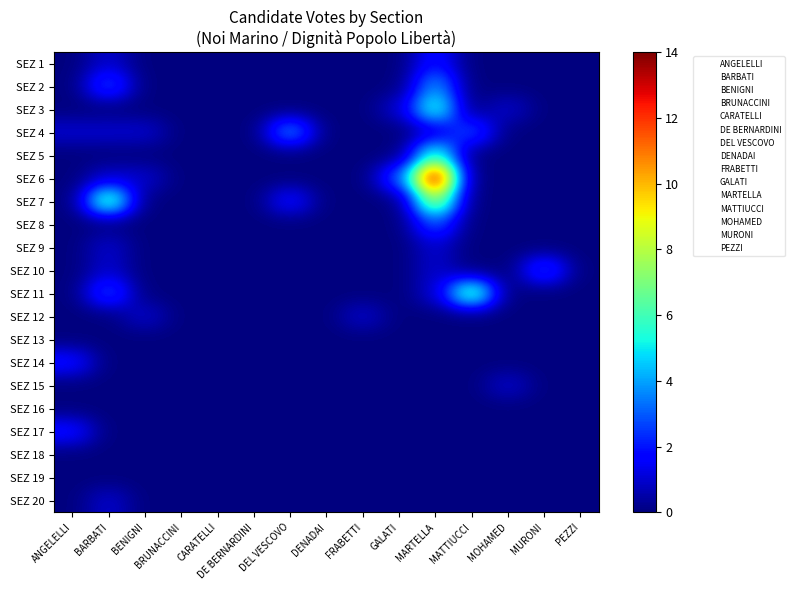

List the series in order of their peak value, lowest first.

SEZ 13, SEZ 16, SEZ 18, SEZ 19, SEZ 9, SEZ 12, SEZ 15, SEZ 20, SEZ 1, SEZ 14, SEZ 17, SEZ 8, SEZ 10, SEZ 2, SEZ 4, SEZ 3, SEZ 5, SEZ 11, SEZ 7, SEZ 6